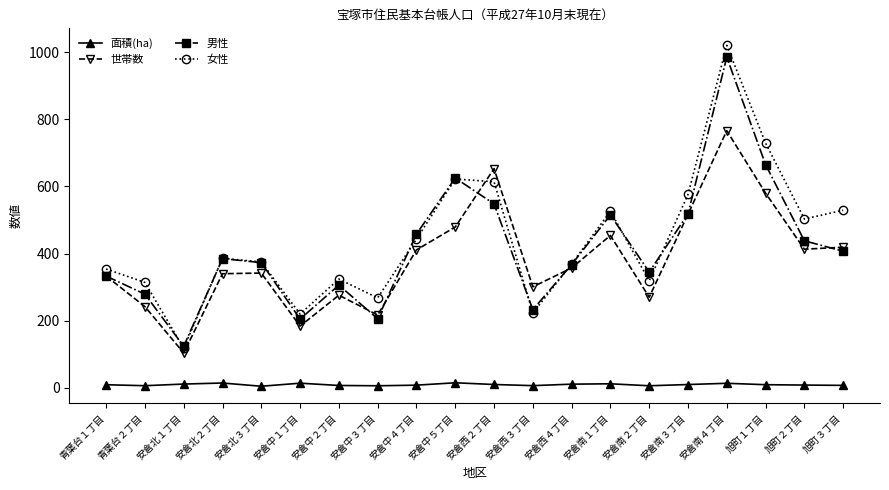

Which series has the widest spread of values?

女性